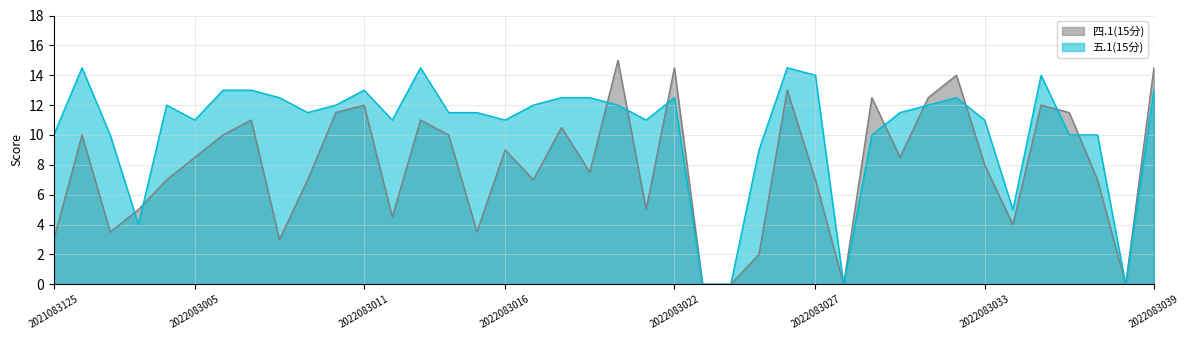

What value does the 四.1(15分) series have at 2022083027?

7.0